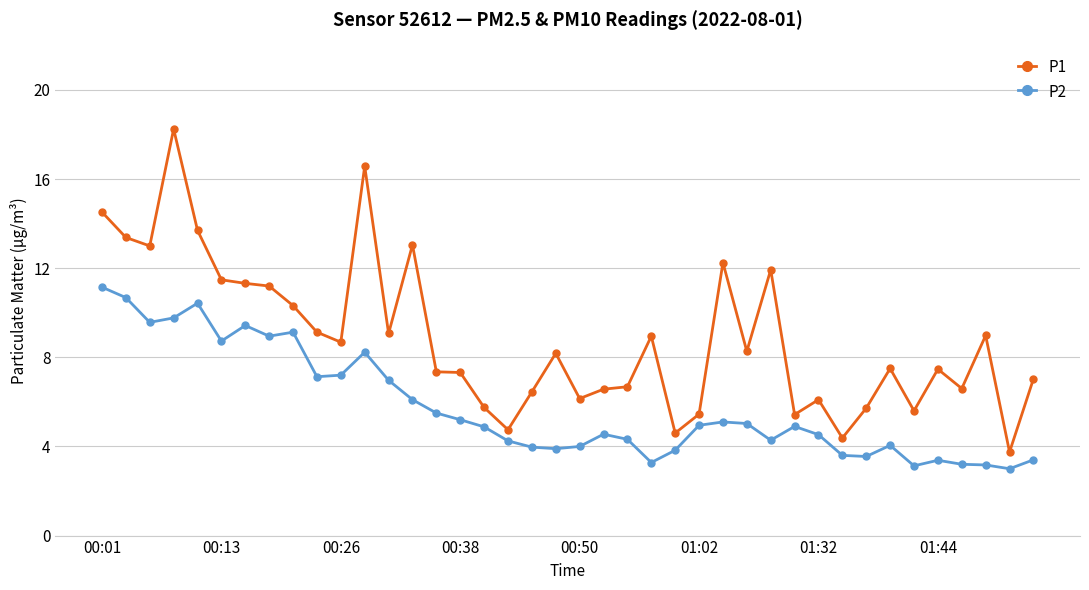

How many distinct data groups are displayed?

2